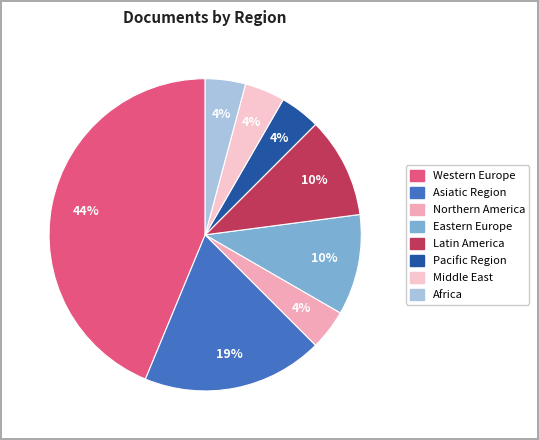

Approximately how many times larger is the value at Western Europe compared to Middle East?

10.5